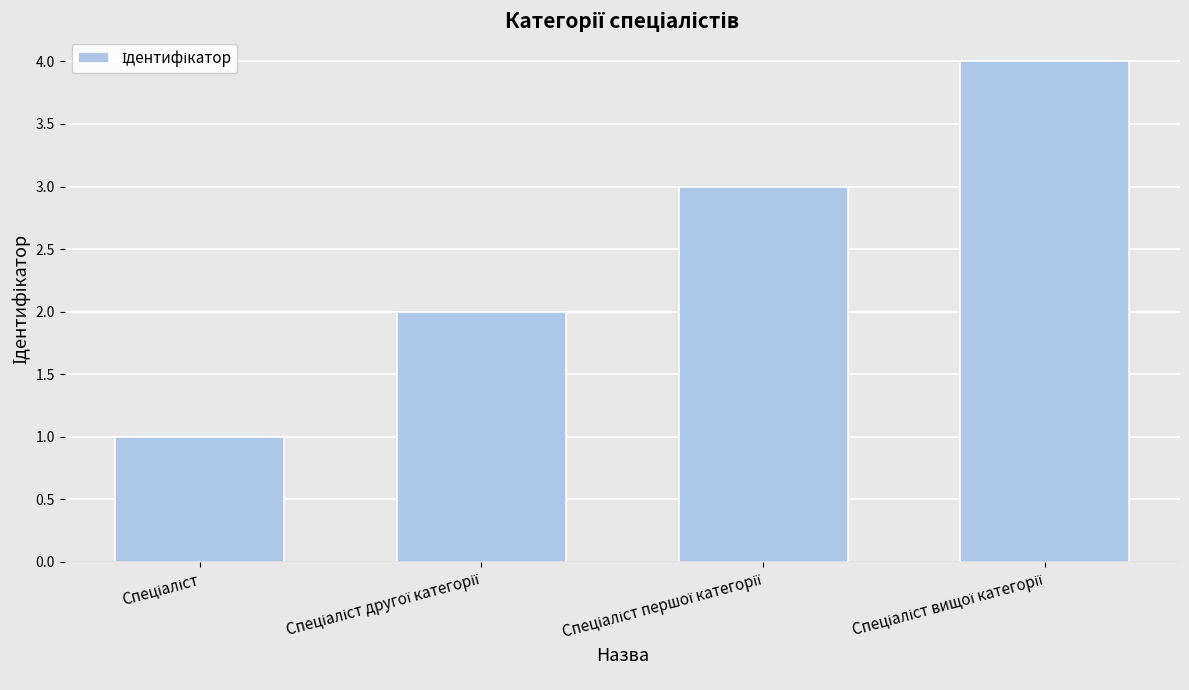

What is the difference between the maximum and minimum values?

3